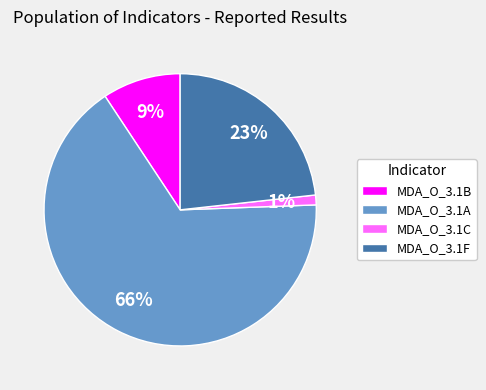

To the nearest percent, what is the average slice percentage?

25%